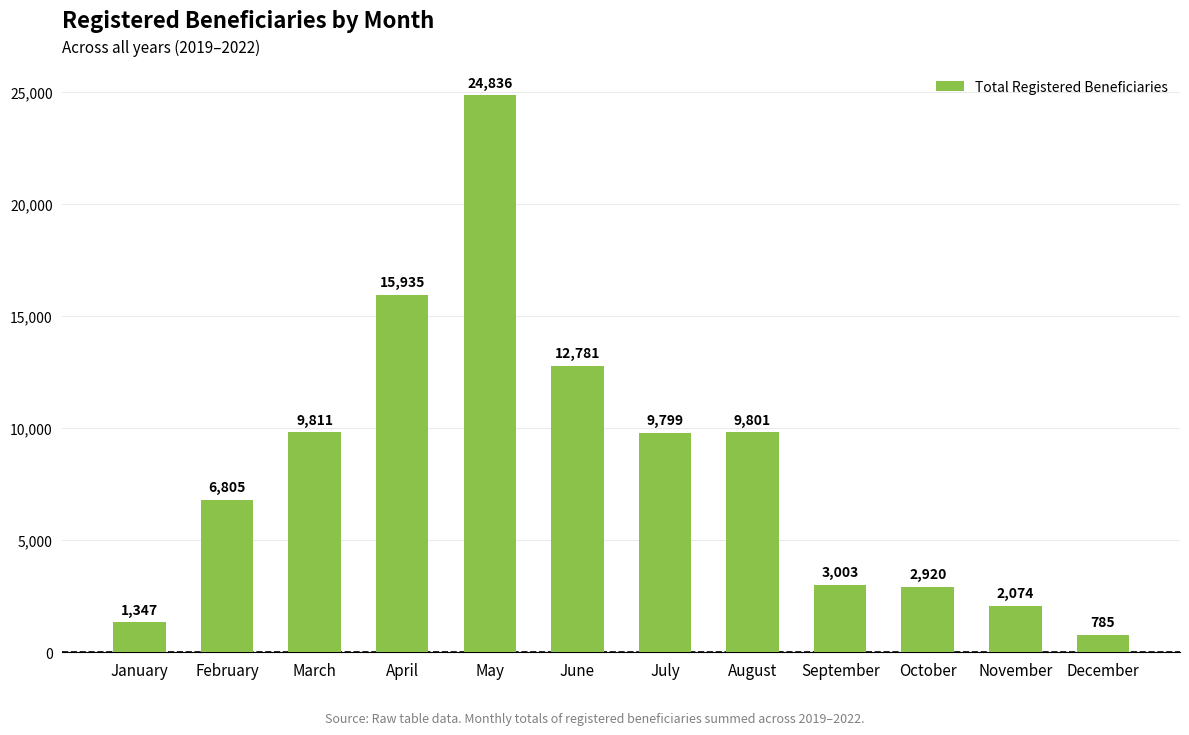

What is the change in value from February to April?

+9130